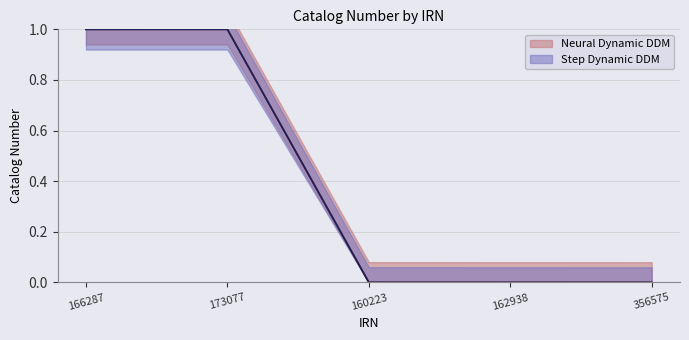

Reading right to left, what are all the values shown in this chart?

Neural Dynamic DDM: 0.0	0.0	0.0	1.0	1.0
Step Dynamic DDM: 0.0	0.0	0.0	1.0	1.0